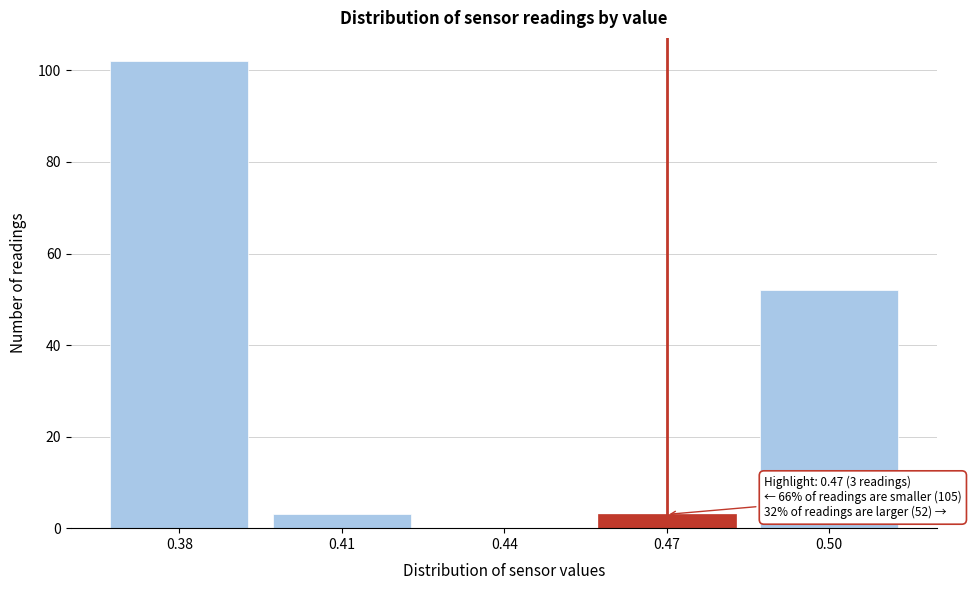

Reading left to right, extract all data points from this chart.

0.38=102	0.41=3	0.44=0	0.47=3	0.50=52